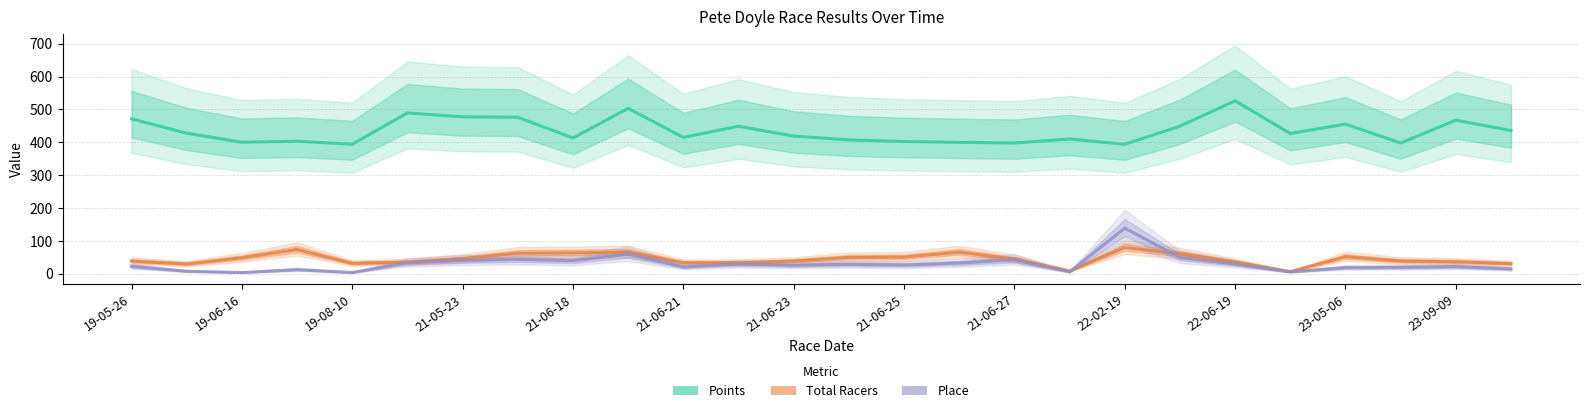

True or false: Points has a value of 230.7 at 21.

False